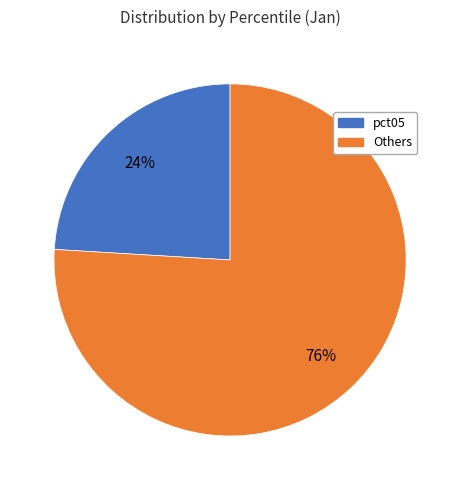

How many segments does this pie chart have?

2